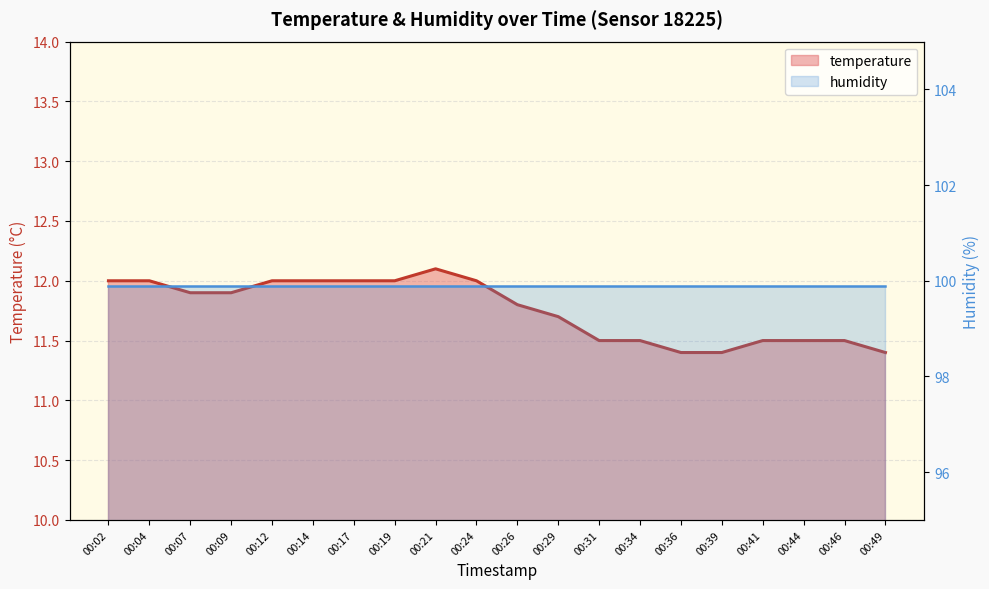

The chart shows a value of 11.4 at 00:36. True or false?

True